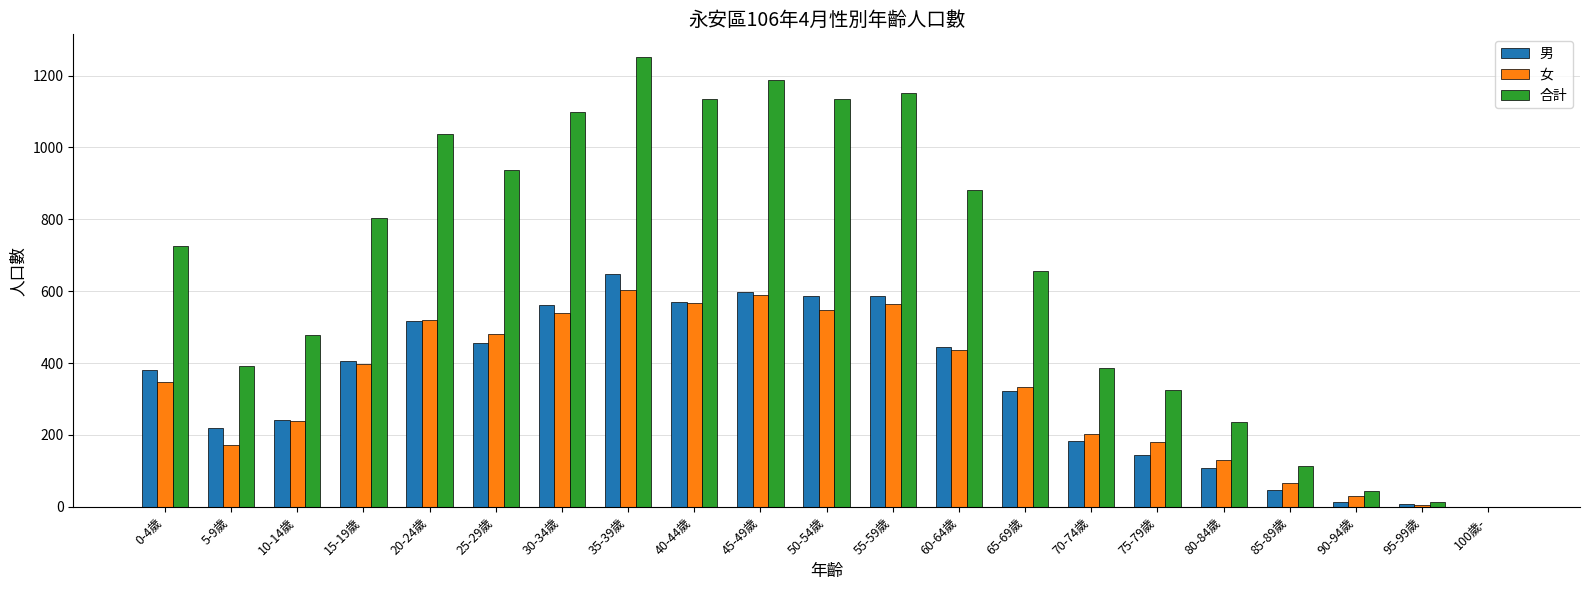

What is the total value across all series at 15-19歲?

1608